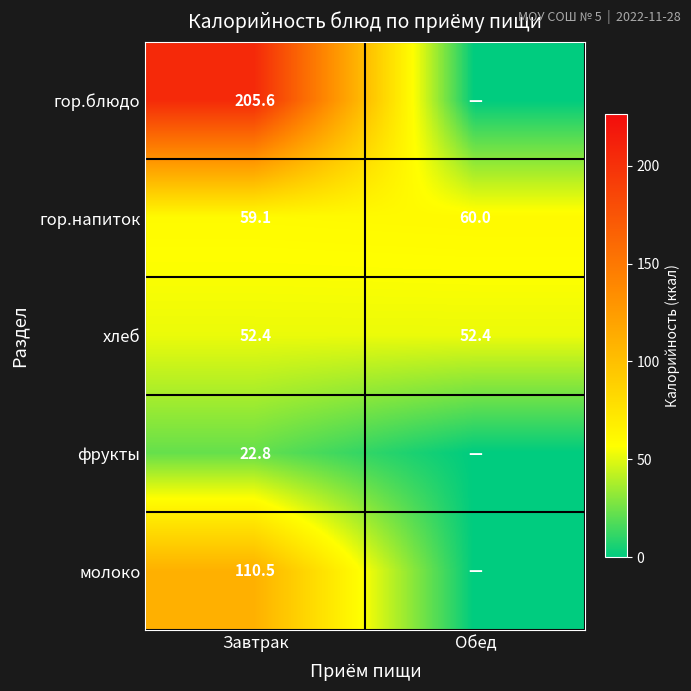

Is it true that гор.напиток equals 60.0 at Обед?

True